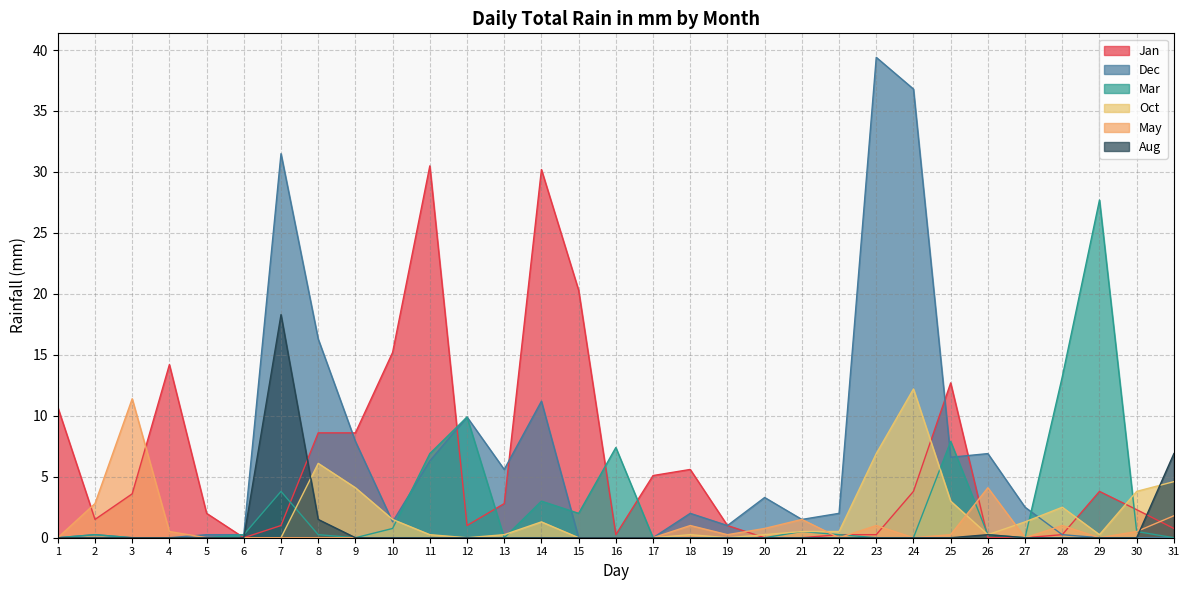

Which category has the highest value across all series?

23